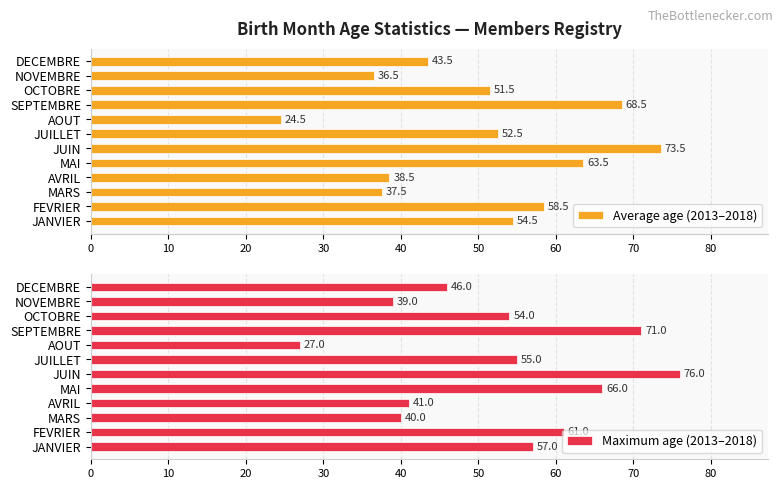

Reading left to right, transcribe all the data shown in this chart.

Average age (2013–2018): 54.5	58.5	37.5	38.5	63.5	73.5	52.5	24.5	68.5	51.5	36.5	43.5
Maximum age (2013–2018): 57.0	61.0	40.0	41.0	66.0	76.0	55.0	27.0	71.0	54.0	39.0	46.0